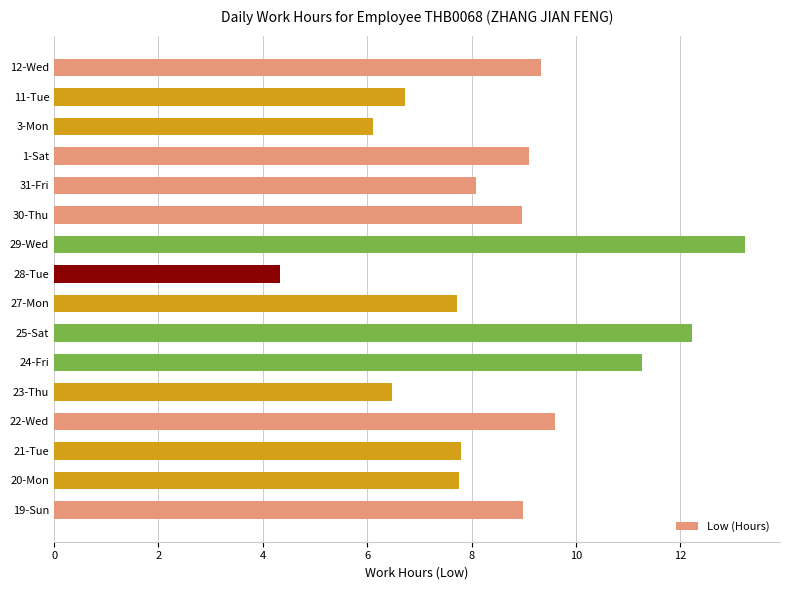

Is it true that the value at 3-Mon is 11.0?

False